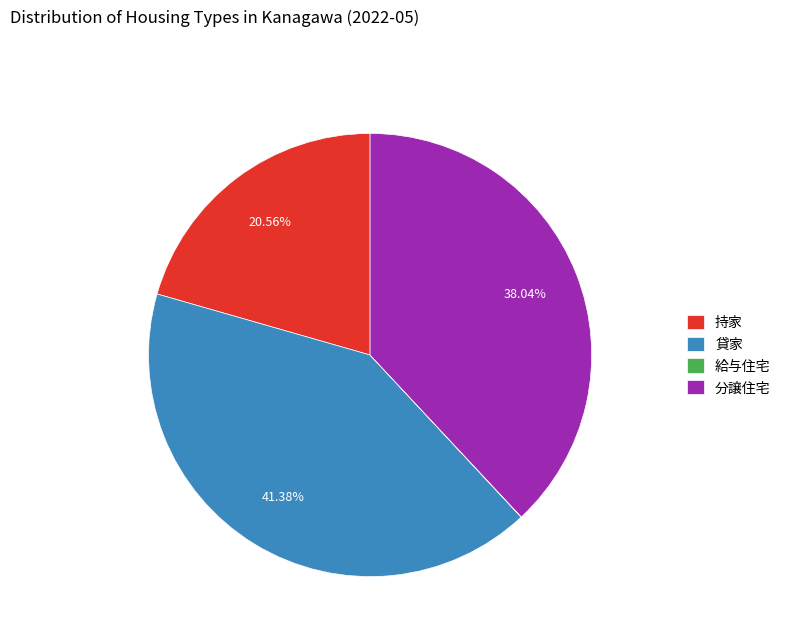

What is the largest slice in the pie chart?

貸家